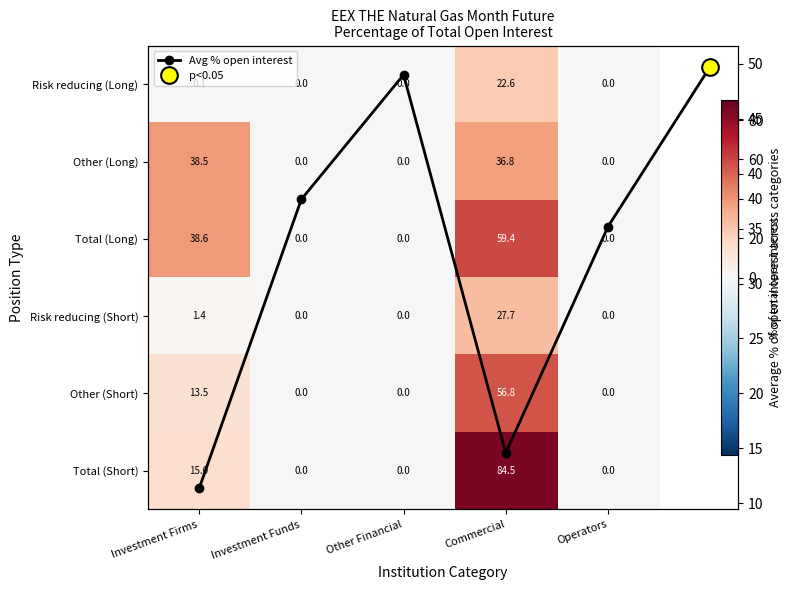

What is the sum of the Other (Short) values at Commercial and Operators?

56.8